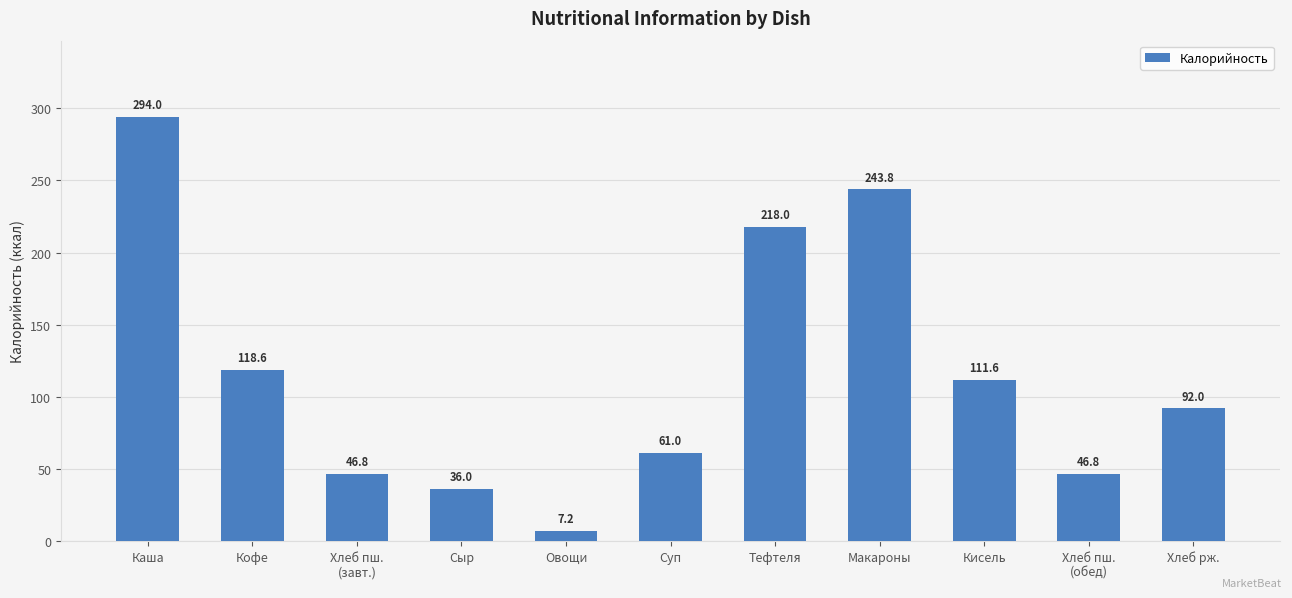

Which has a higher value, Хлеб пш.
(завт.) or Овощи?

Хлеб пш.
(завт.)